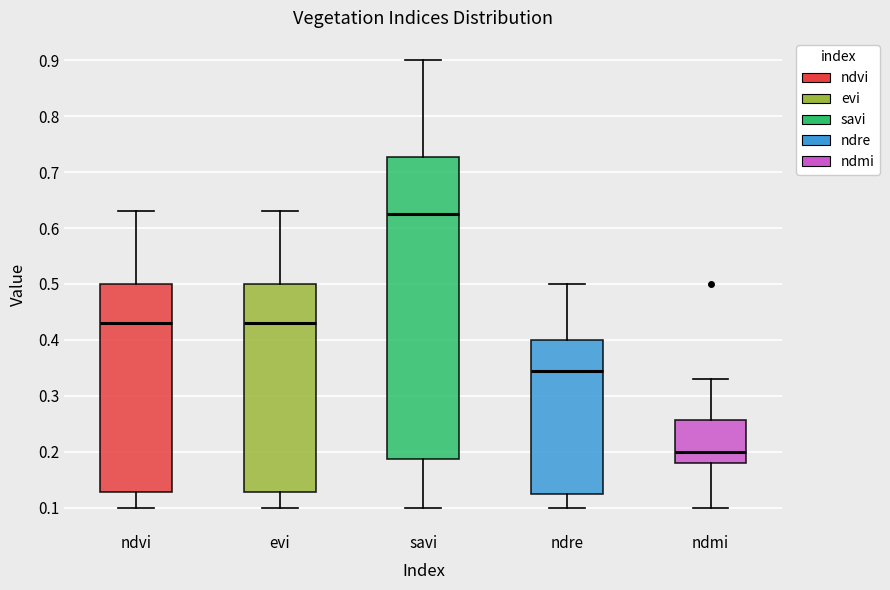

Reading left to right, transcribe this box plot: for each box, give where its median line is, the range the box spans, and where its two whiskers end, as read against the y-axis. The values are not printed on the chart, so give them approximately, as read against the axis.

ndvi: median 0.43, box 0.13 to 0.50, whiskers 0.10 to 0.63
evi: median 0.43, box 0.13 to 0.50, whiskers 0.10 to 0.63
savi: median 0.63, box 0.19 to 0.73, whiskers 0.10 to 0.90
ndre: median 0.35, box 0.13 to 0.40, whiskers 0.10 to 0.50
ndmi: median 0.20, box 0.18 to 0.26, whiskers 0.10 to 0.33